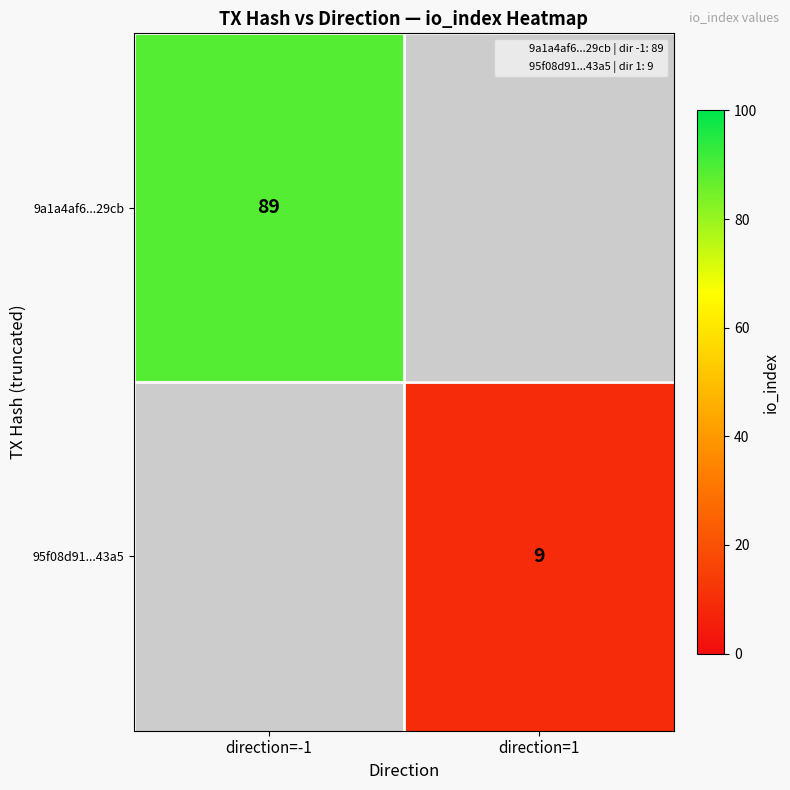

Is it true that 95f08d91...43a5 equals 9 at direction=1?

True